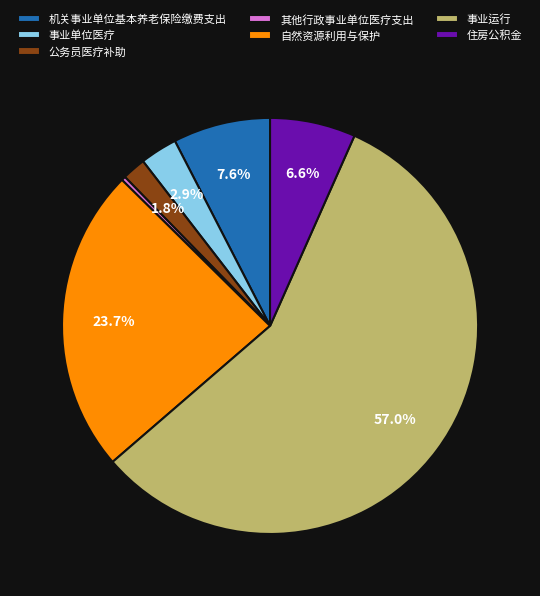

Which category accounts for the majority?

事业运行